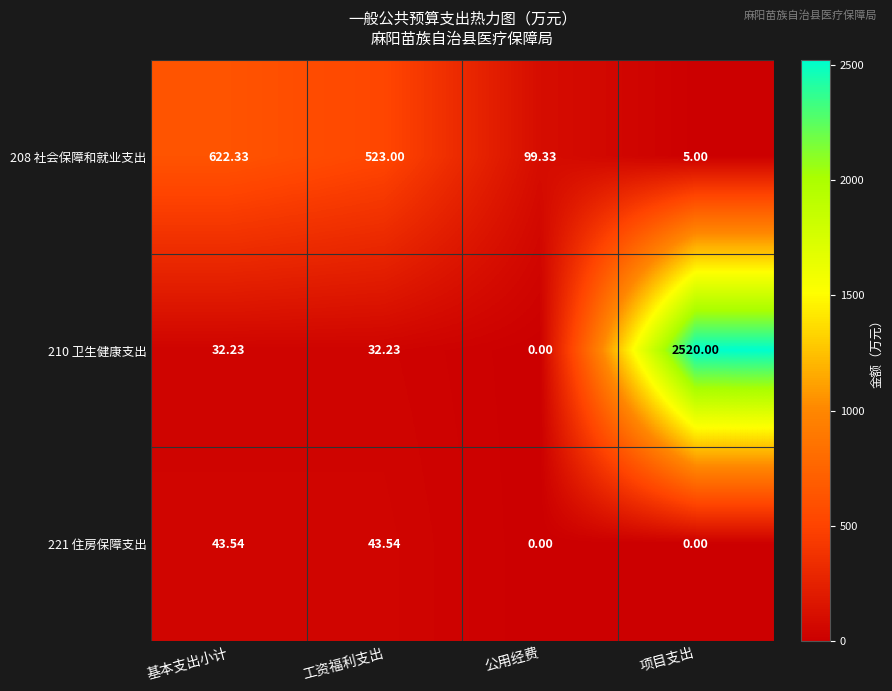

At which category is the sum across all series the highest?

项目支出